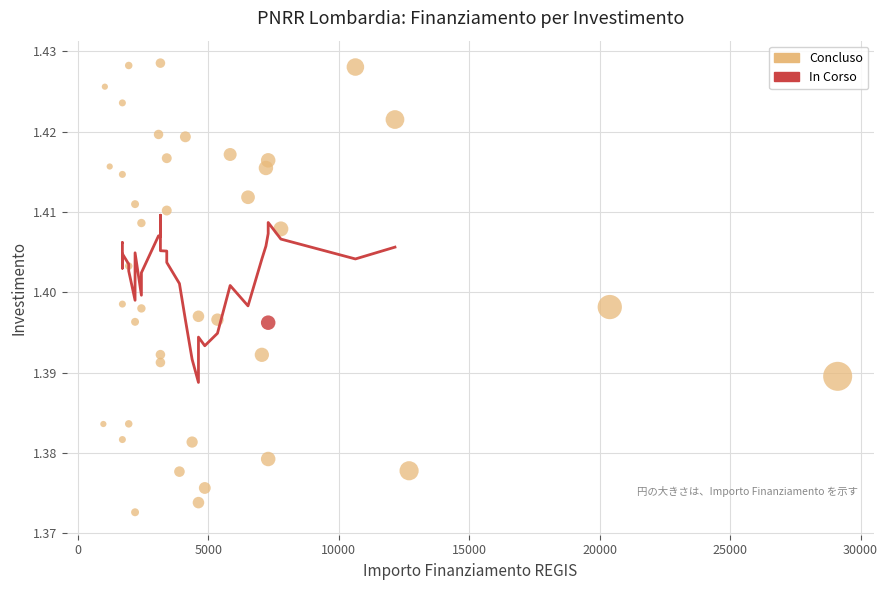

What are all the series names shown in the legend?

Concluso, In Corso